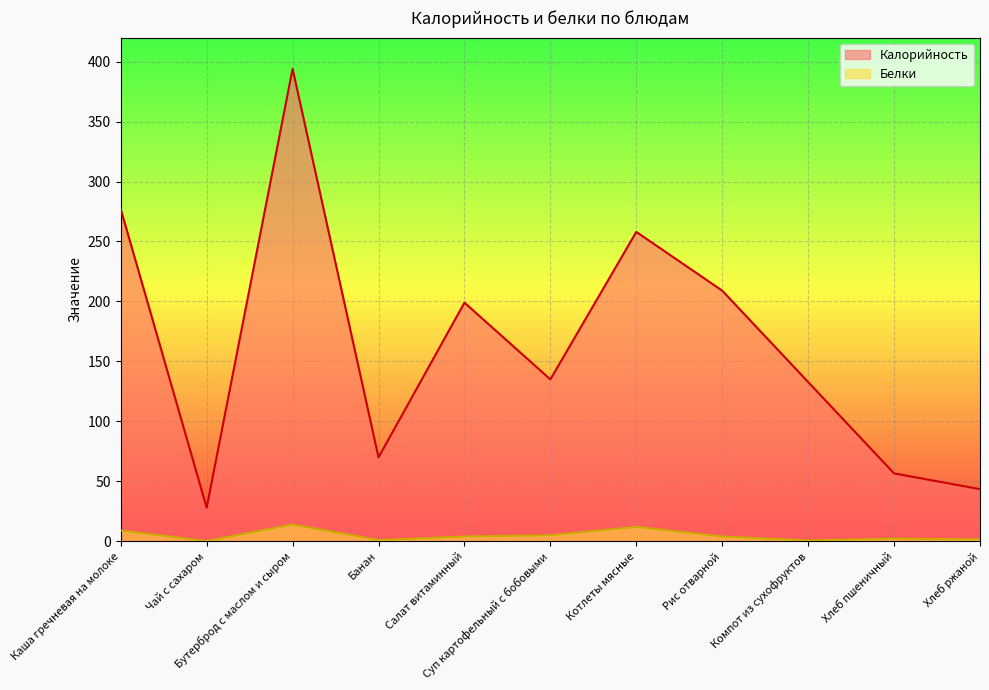

What is the label of the 6th point from the left?

Суп картофельный с бобовыми